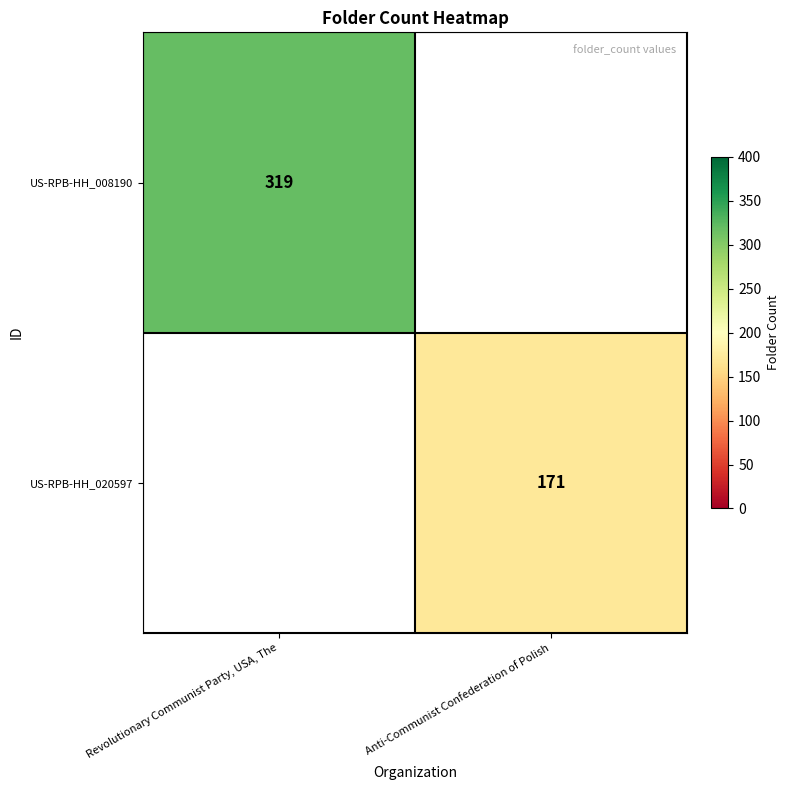

Is it true that US-RPB-HH_008190 equals 319 at Revolutionary Communist Party, USA, The?

True